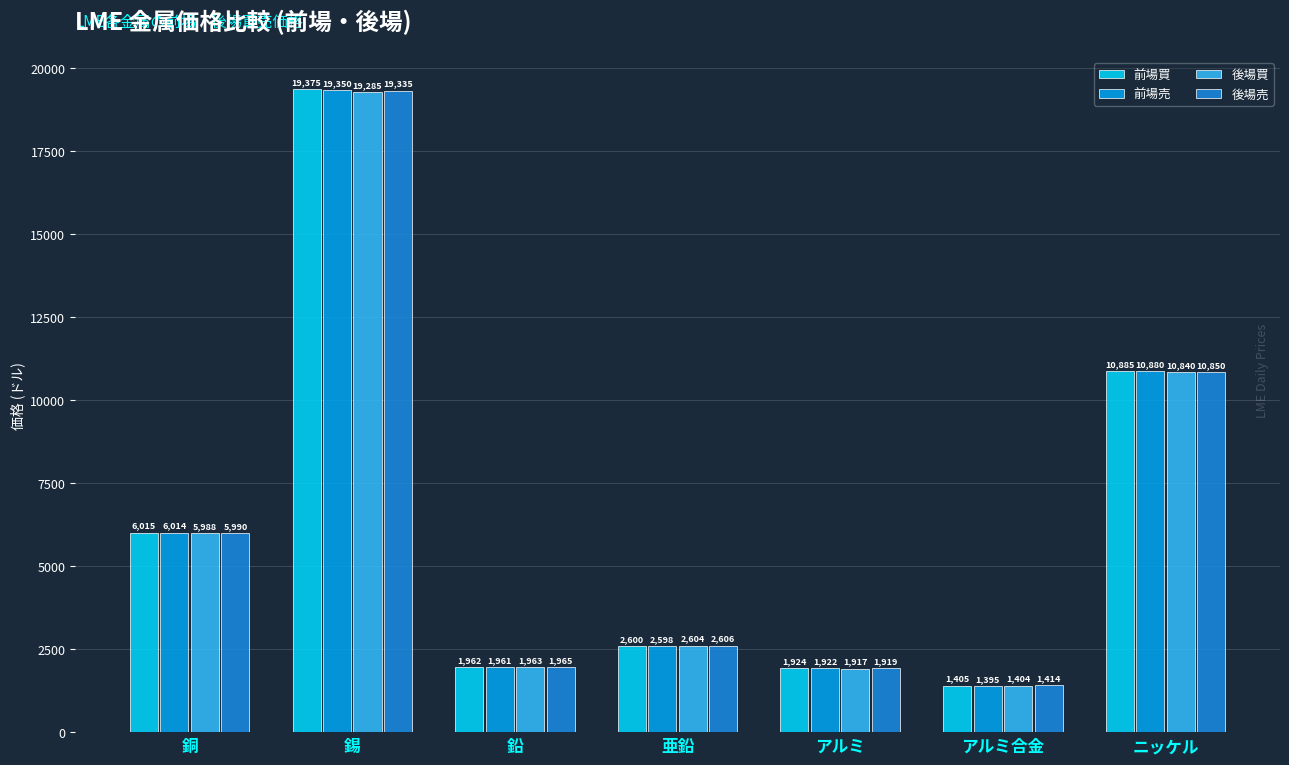

True or false: 後場売 has a value of 2752.5 at 鉛.

False